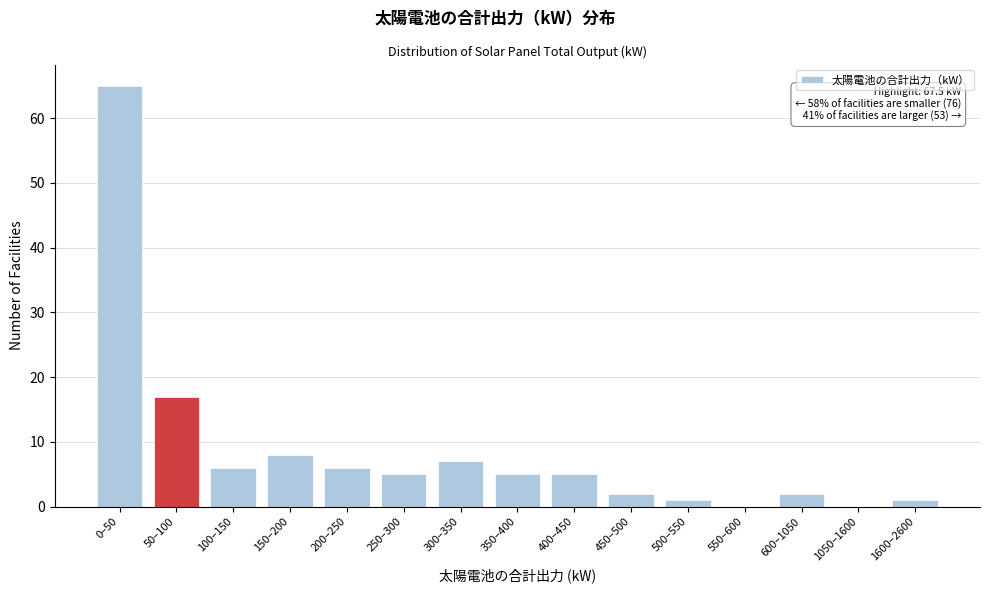

Reading left to right, what are all the values shown in this chart?

0–50=65	50–100=17	100–150=6	150–200=8	200–250=6	250–300=5	300–350=7	350–400=5	400–450=5	450–500=2	500–550=1	550–600=0	600–1050=2	1050–1600=0	1600–2600=1